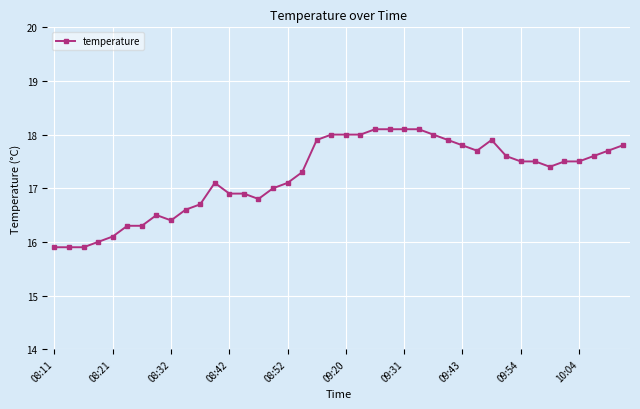

What is the value of the 21st point from the left?

18.0